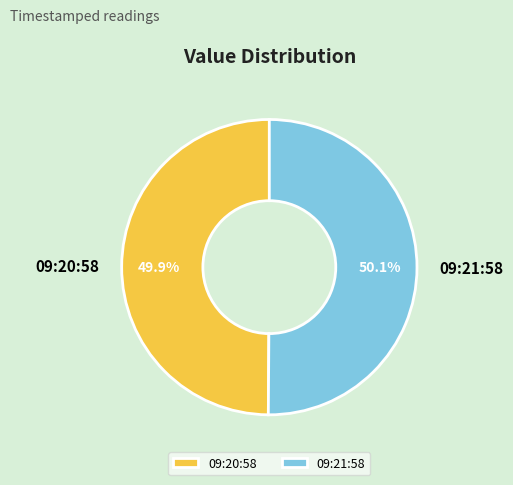

Approximately how many times larger is the value at 09:21:58 compared to 09:20:58?

1.0